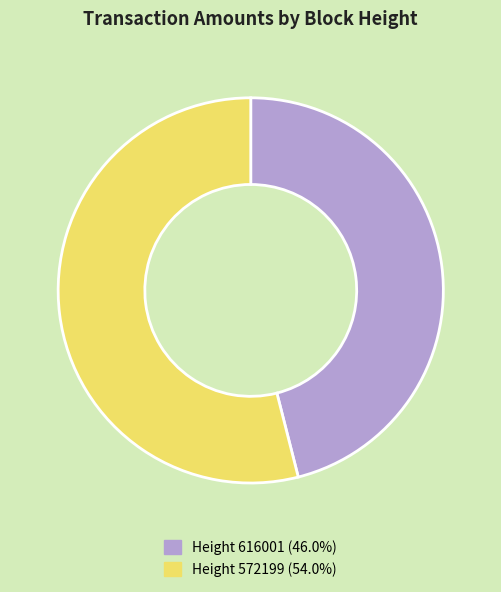

Combined, do Height 572199 (54.0%) and Height 616001 (46.0%) account for over 50%?

Yes